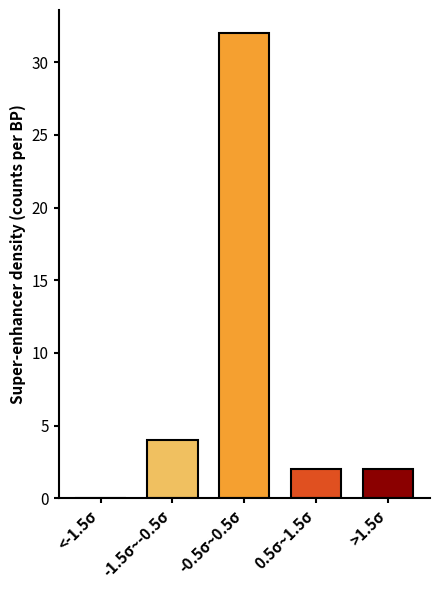

Reading left to right, transcribe all the data shown in this chart.

<-1.5σ=0	-1.5σ~-0.5σ=4	-0.5σ~0.5σ=32	0.5σ~1.5σ=2	>1.5σ=2